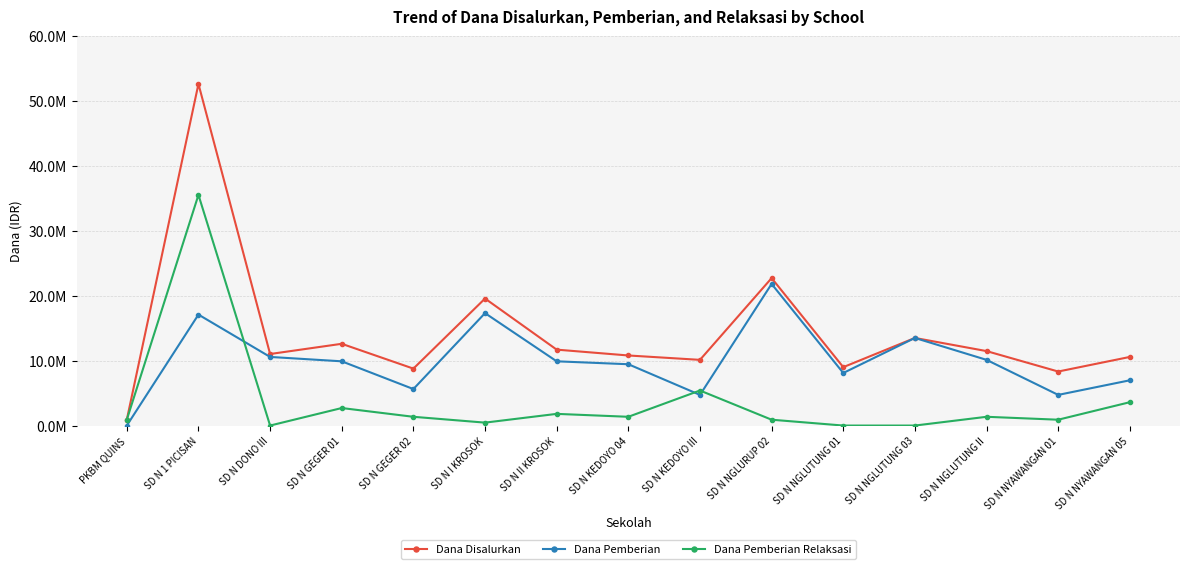

Is this an area chart (filled region under the line)?

No